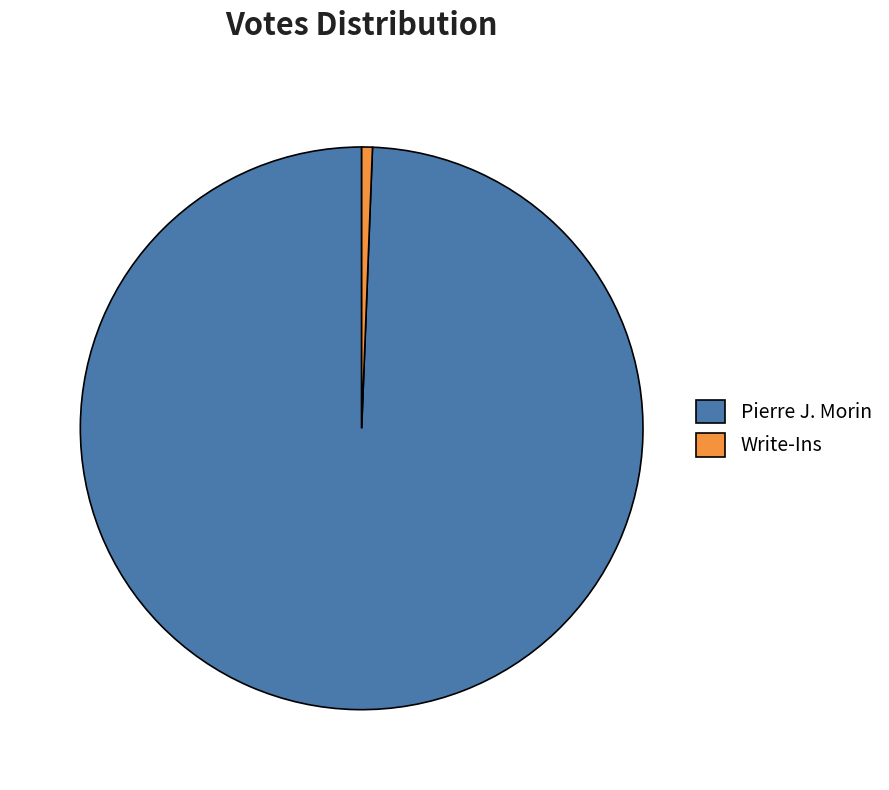

Rank the categories by value from lowest to highest.

Write-Ins, Pierre J. Morin